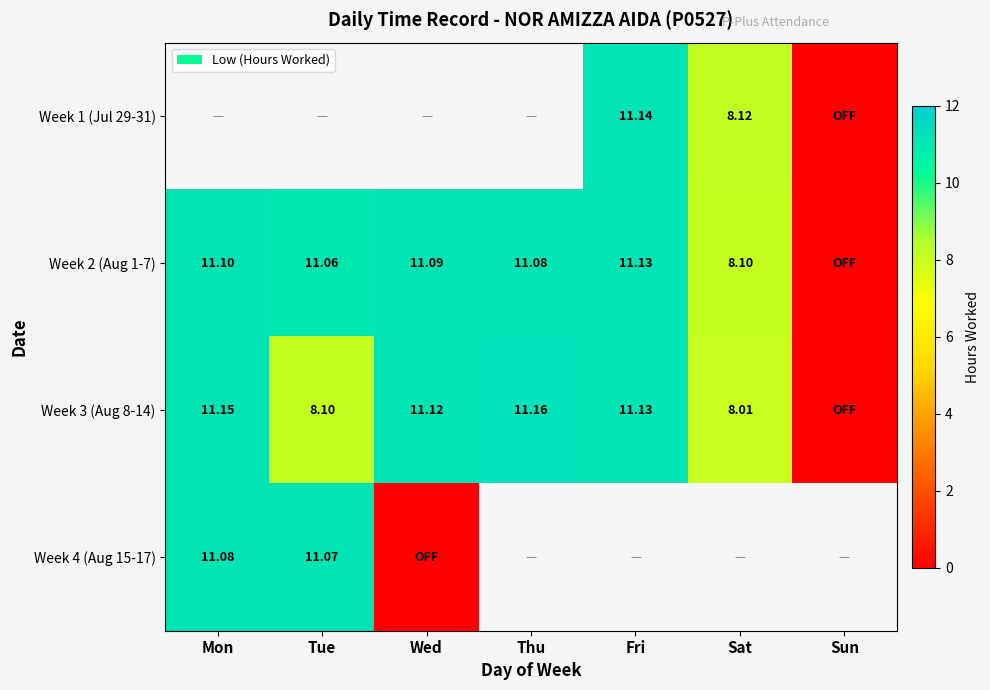

The Week 2 (Aug 1-7) series shows 11.1 at Tue. True or false?

True